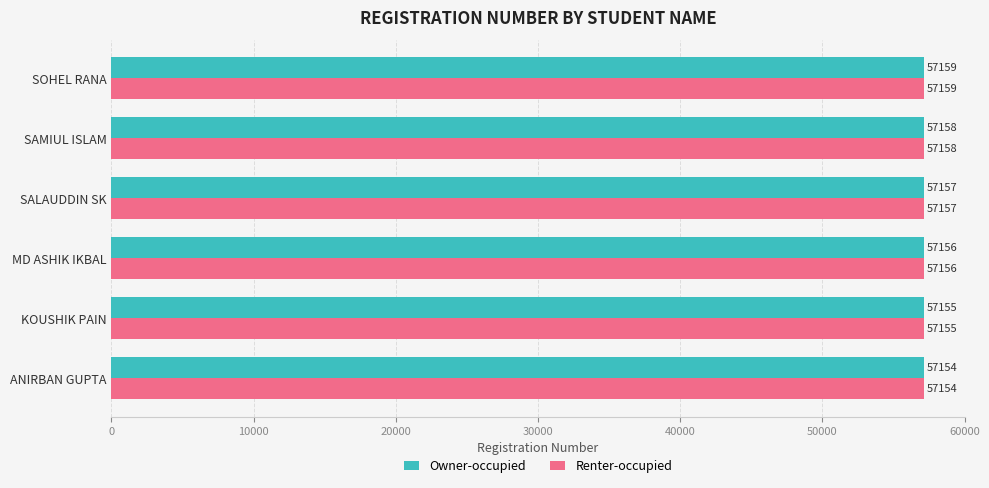

What is the sum of the Renter-occupied values at SOHEL RANA and MD ASHIK IKBAL?

114315